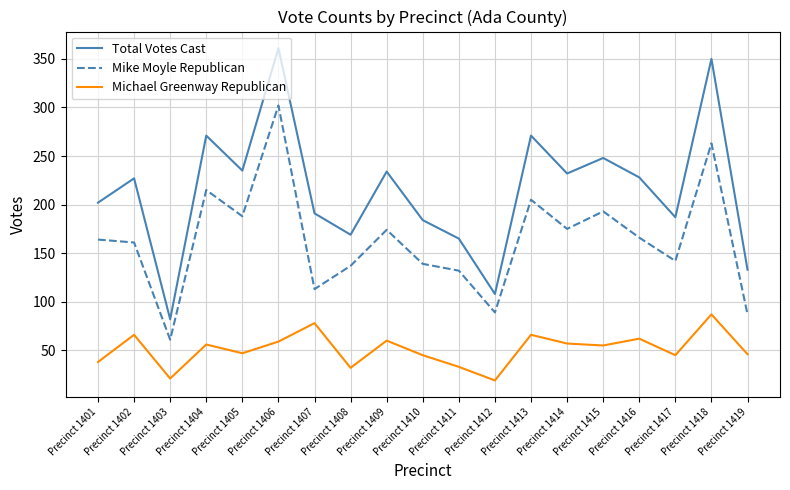

Read the Total Votes Cast value at Precinct 1419.

133